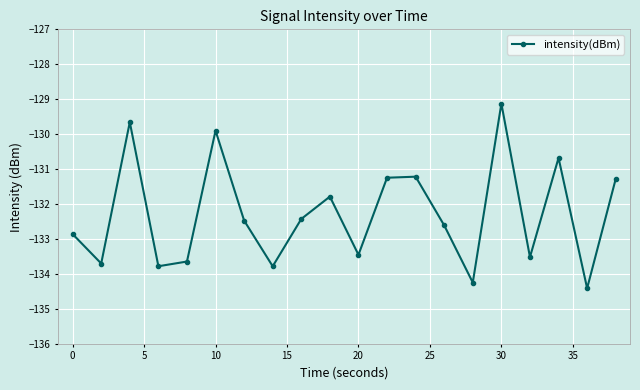

What is the value of the 1st point from the left?

-132.9